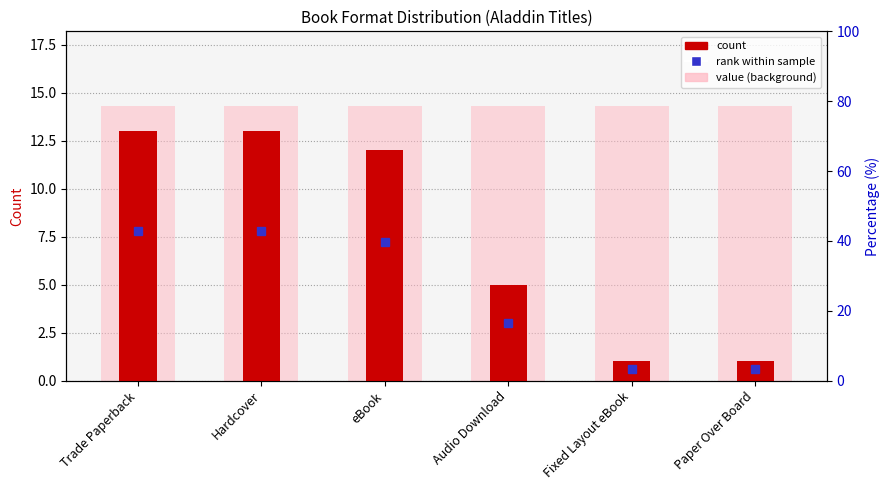

Between eBook and Fixed Layout eBook, which is larger?

eBook